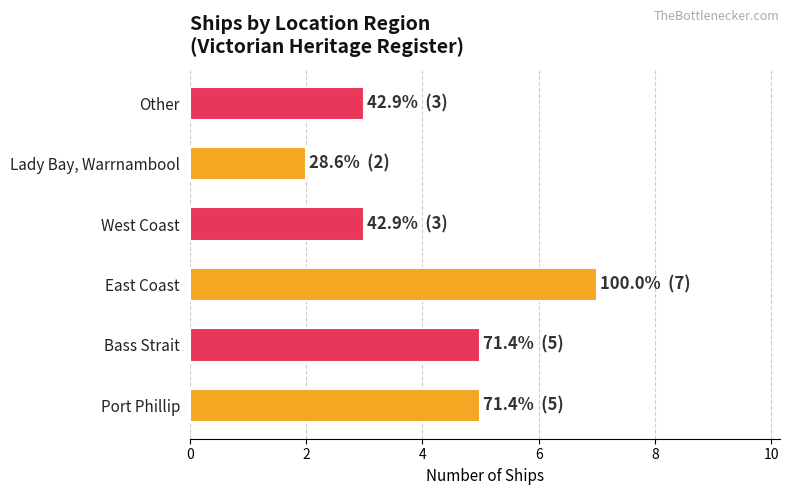

Count the number of categories in the chart.

6